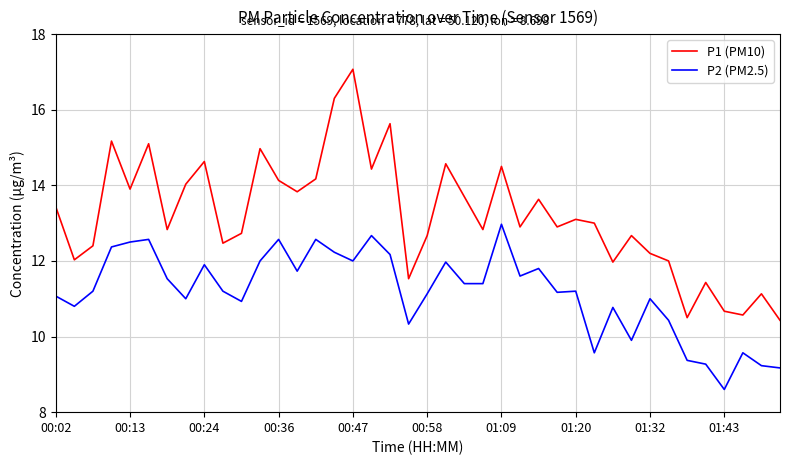

How many lines are shown in the chart?

2